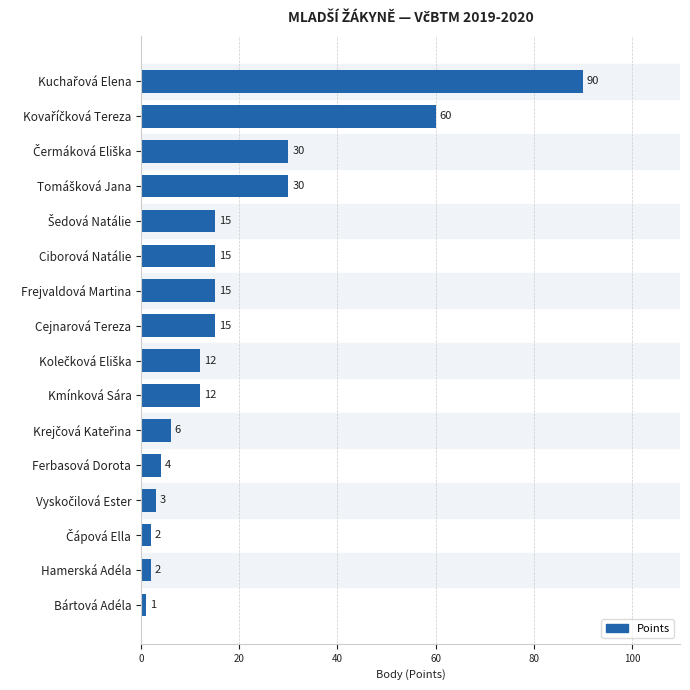

What is the label of the 9th bar from the bottom?

Cejnarová Tereza